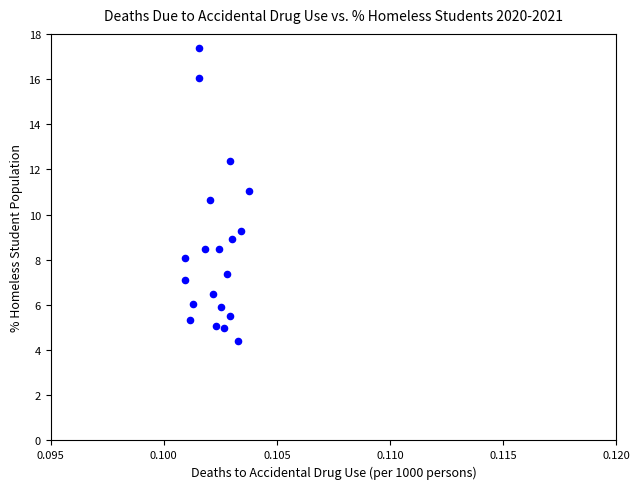

What is the range of Y values (max minus min)?

13.0